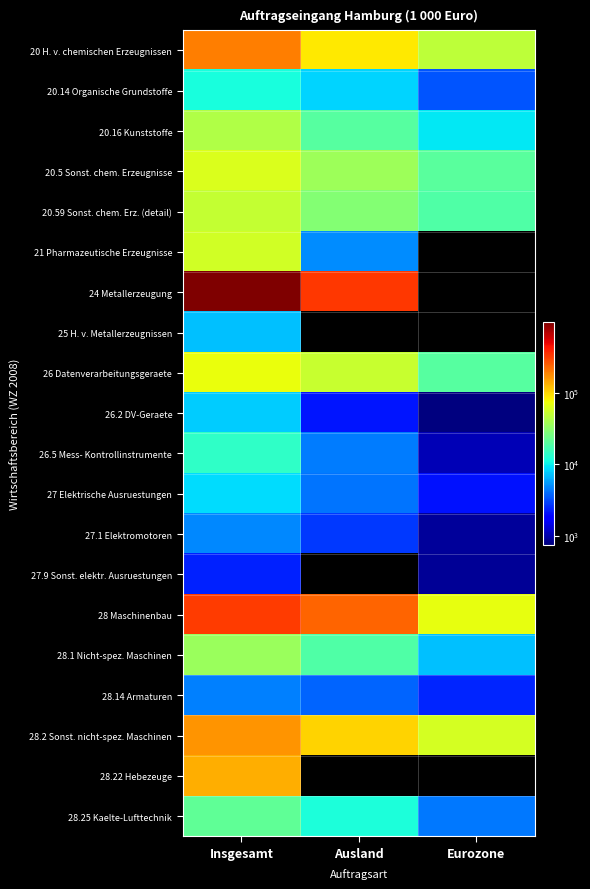

At which category does the chart reach its minimum across all series?

Eurozone